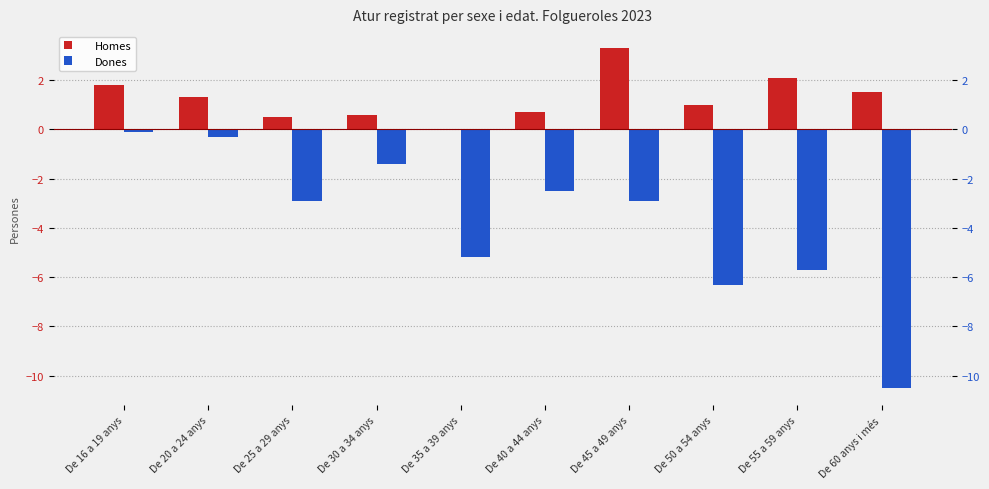

Are the bars horizontal?

No